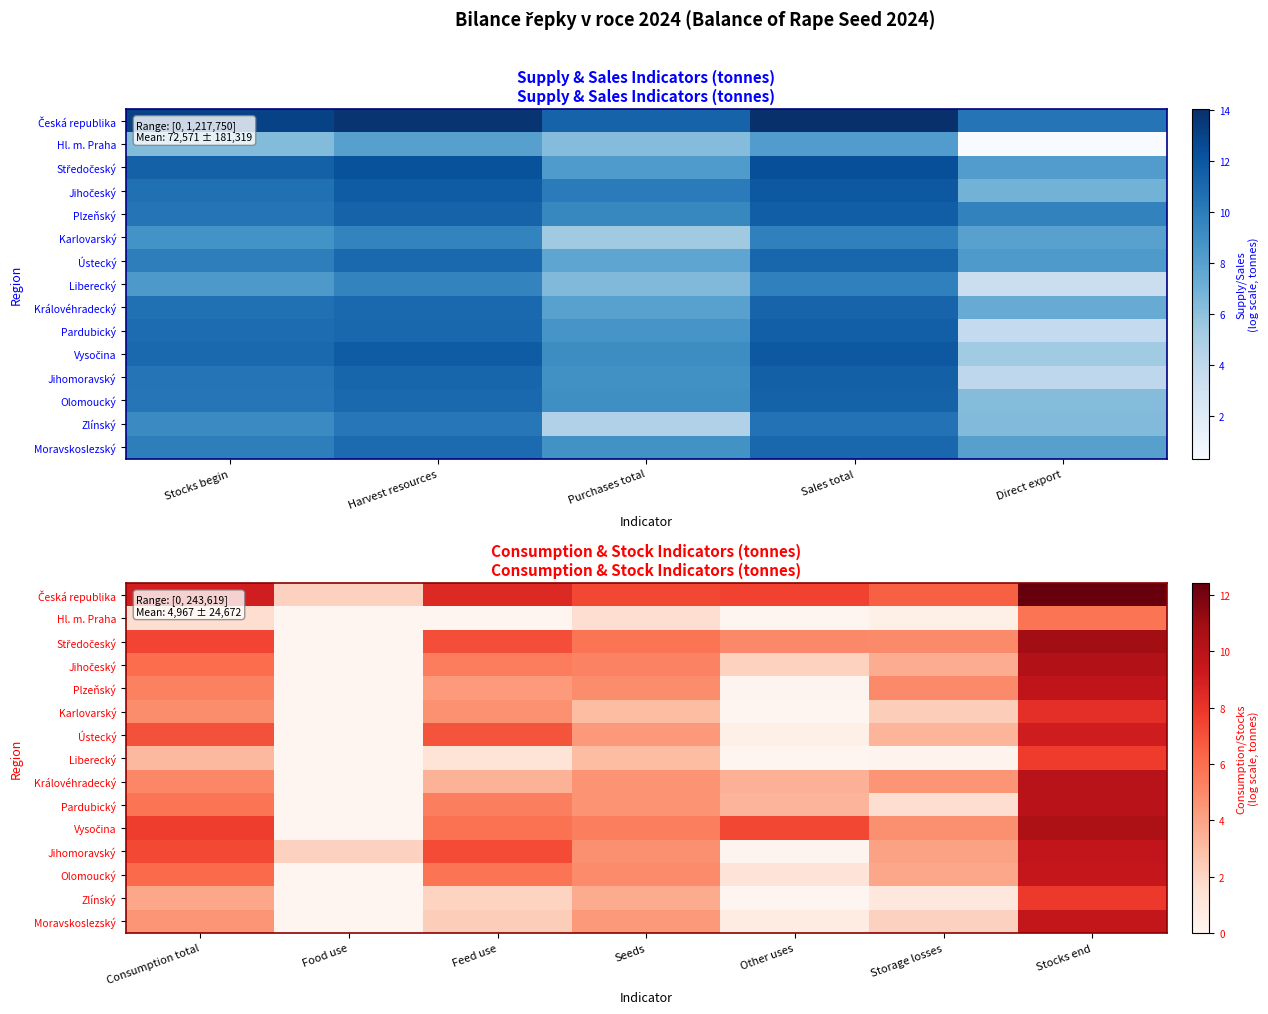

What is the difference between the second highest and minimum values in the Moravskoslezský series?

4.5